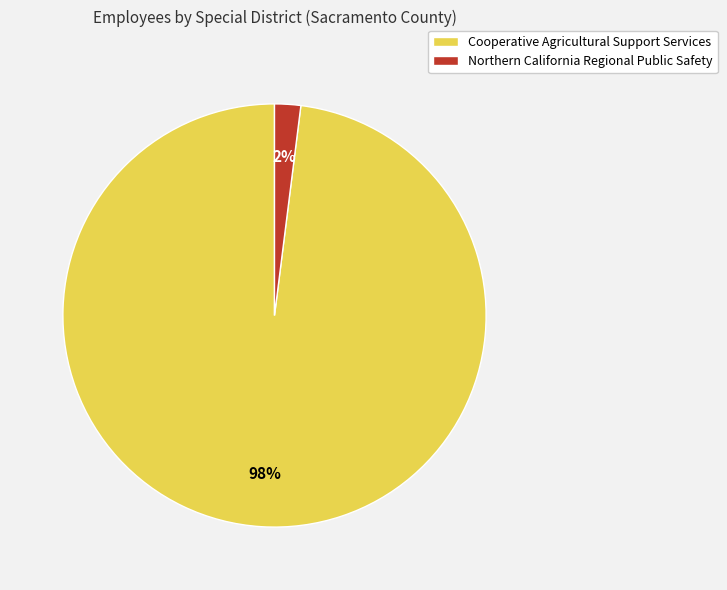

Which has a higher value, Northern California Regional Public Safety or Cooperative Agricultural Support Services?

Cooperative Agricultural Support Services